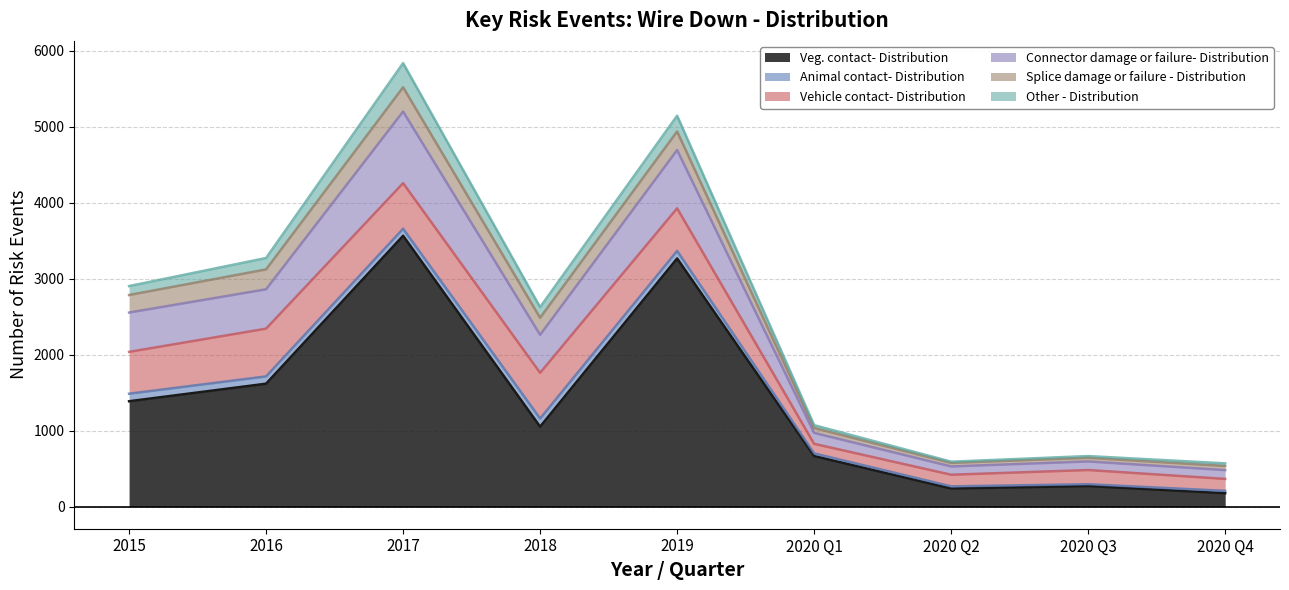

What is the spread (max minus min) of values at 2019?

3167